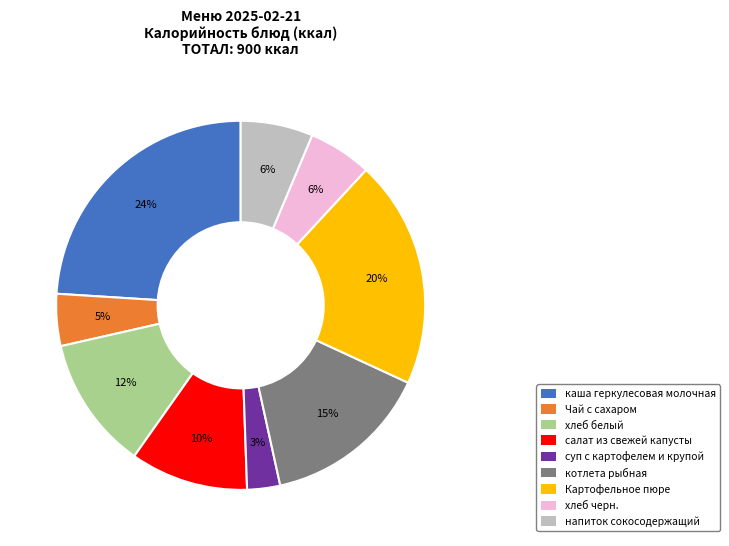

Count the number of slices in the pie.

9